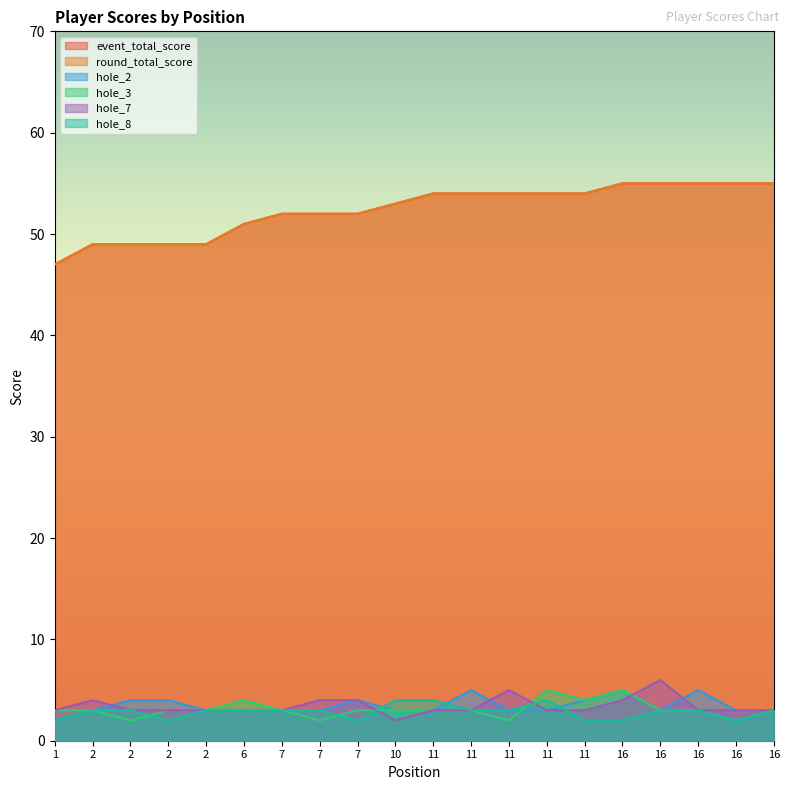

What is the value of the hole_2 point at the 18th from the left?

5